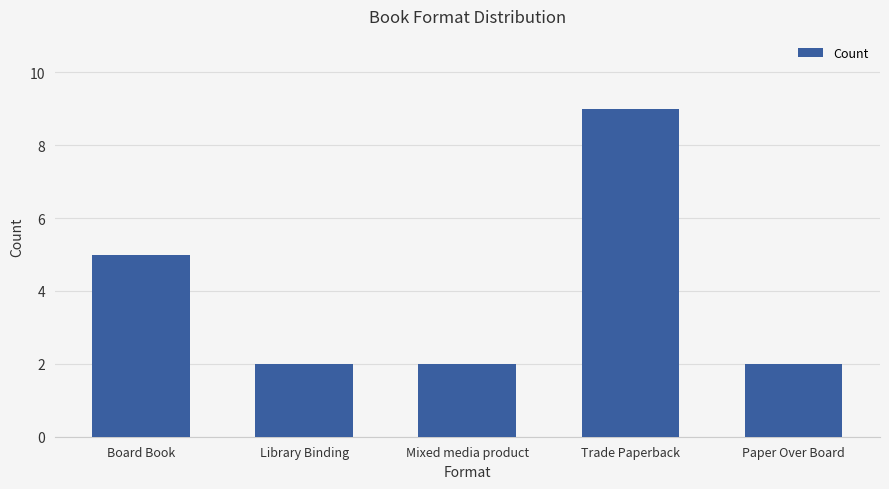

How many data points does each series have?

5